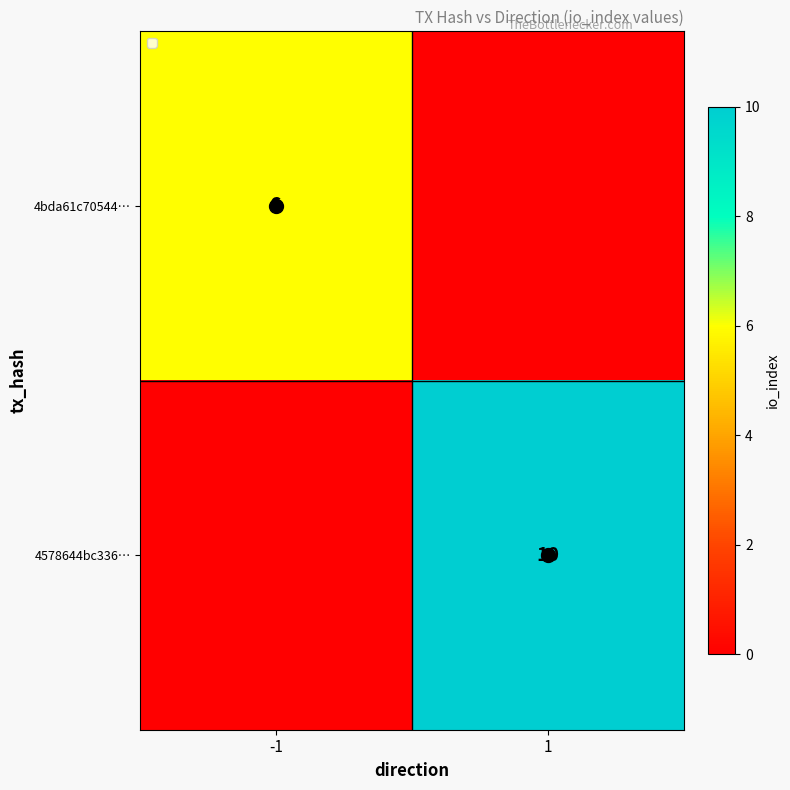

The 4578644bc336… series shows 5 at 1. True or false?

False